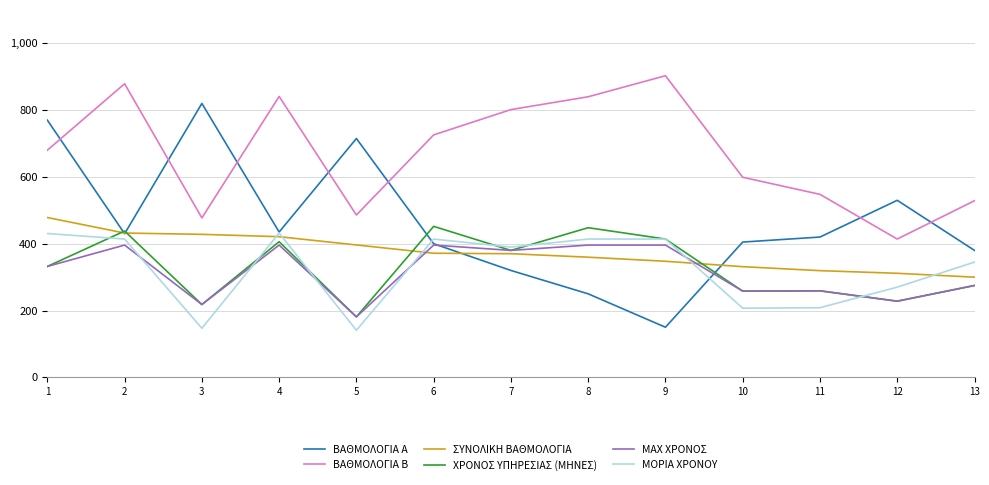

What is the maximum value for ΜΟΡΙΑ ΧΡΟΝΟΥ?

432.0